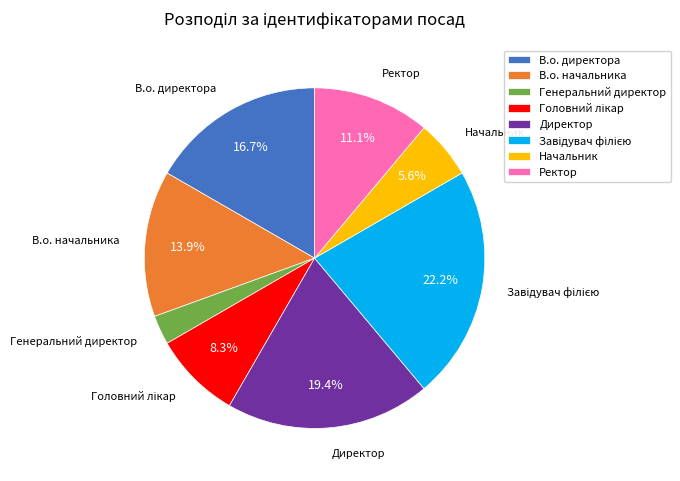

Do В.о. директора and Директор together represent more than half of the pie?

No